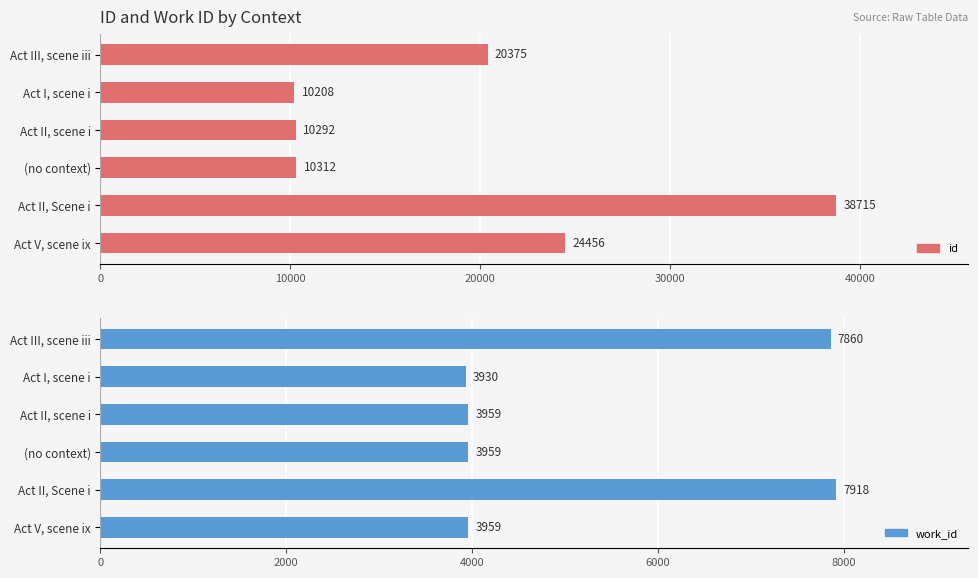

What is the approximate value of id at Act II, Scene i, to the nearest 10?

38720